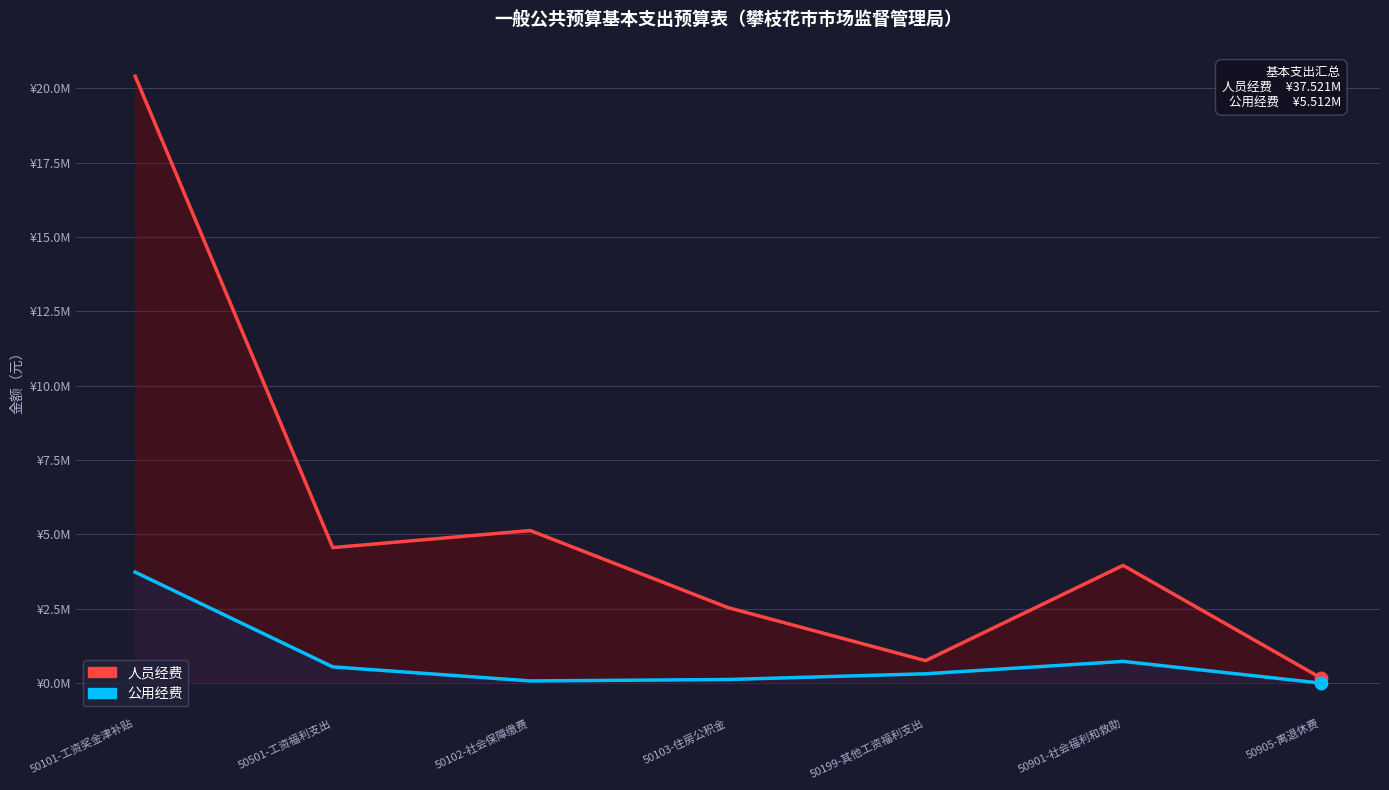

At which category is the sum across all series the highest?

50101-工资奖金津补贴